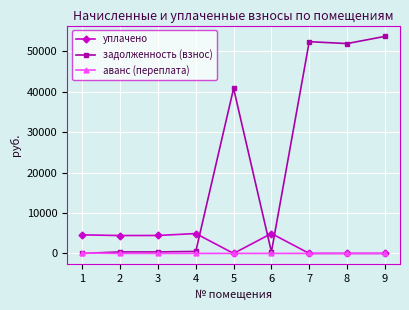

How many lines are shown in the chart?

3